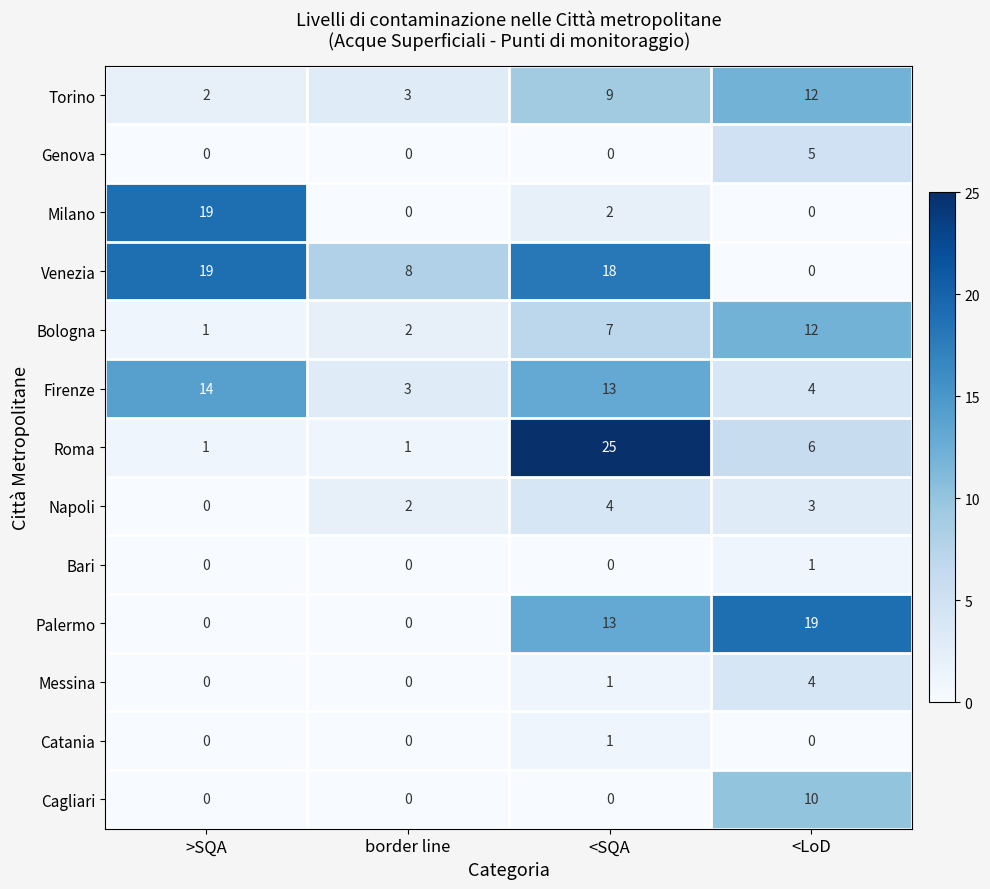

At which label does Napoli reach its peak?

<SQA